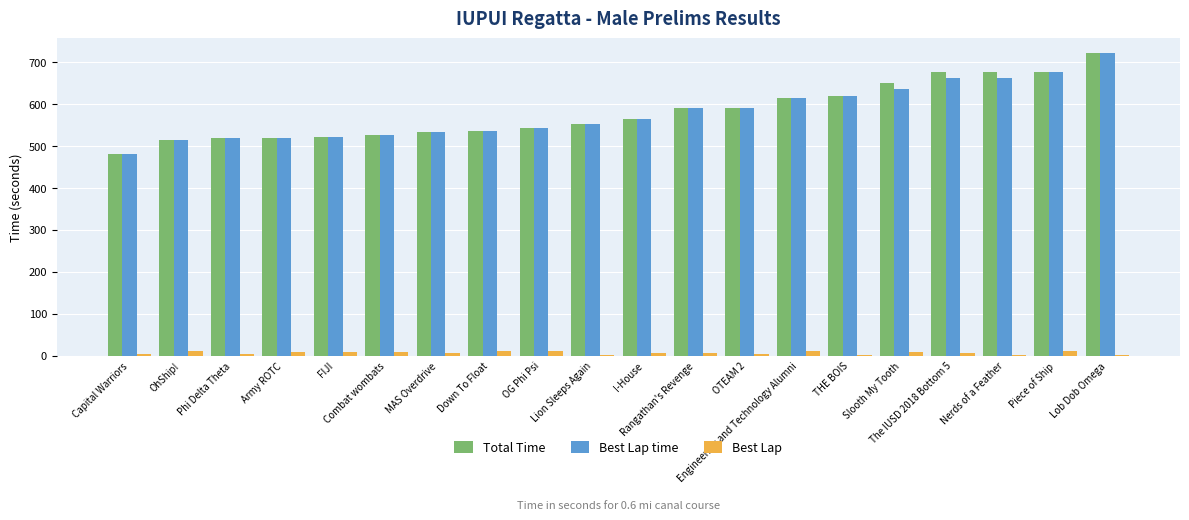

What is the total value across all series at Lob Dob Omega?

1443.2